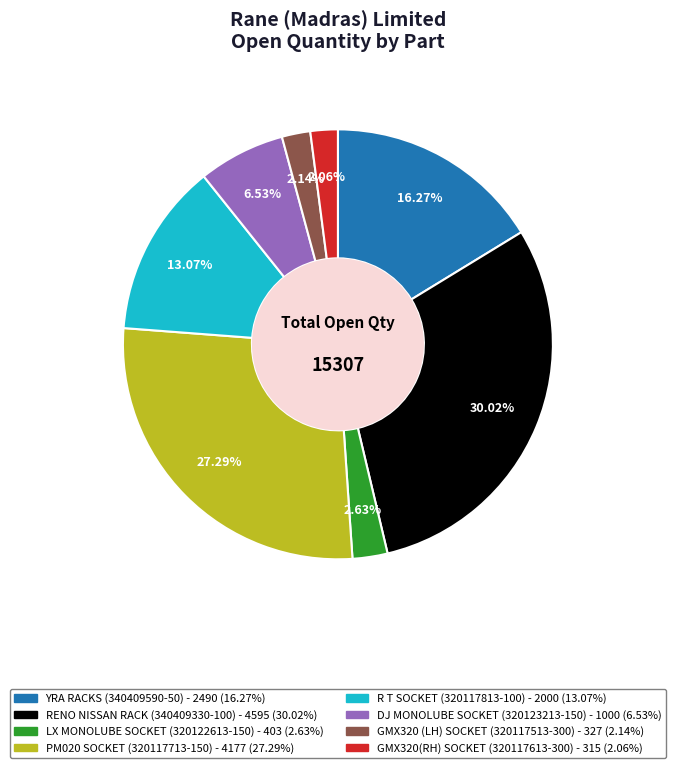

Is there any slice that represents more than half of the pie?

No